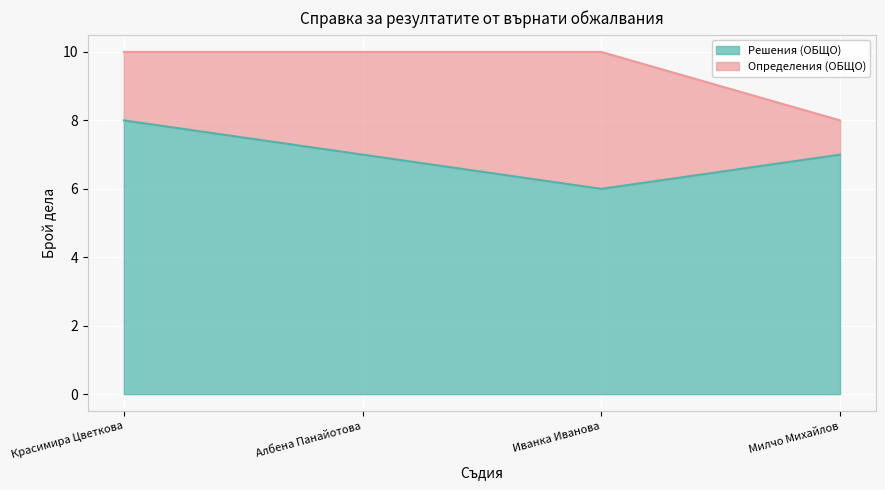

List the labels in order of value, largest first.

Красимира Цветкова, Албена Панайотова, Милчо Михайлов, Иванка Иванова